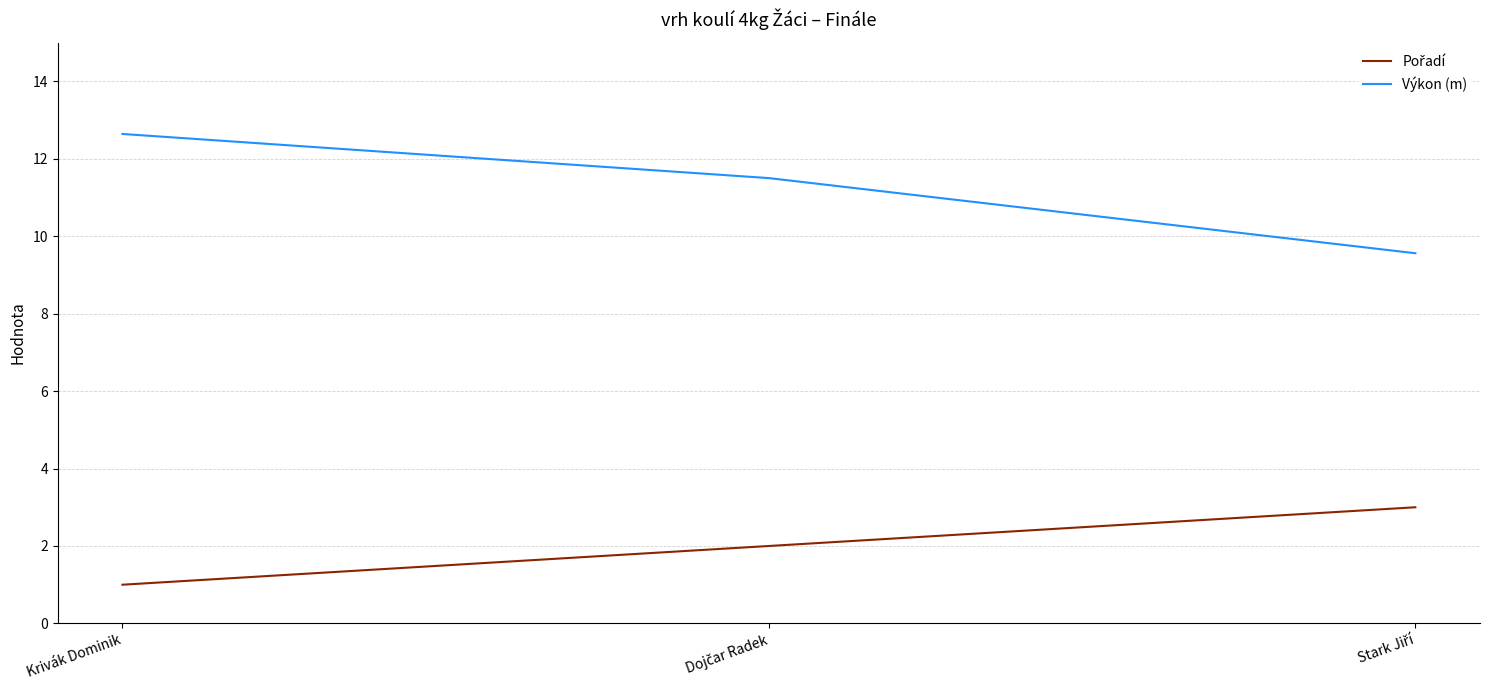

Which series has the largest total across all categories?

Výkon (m)